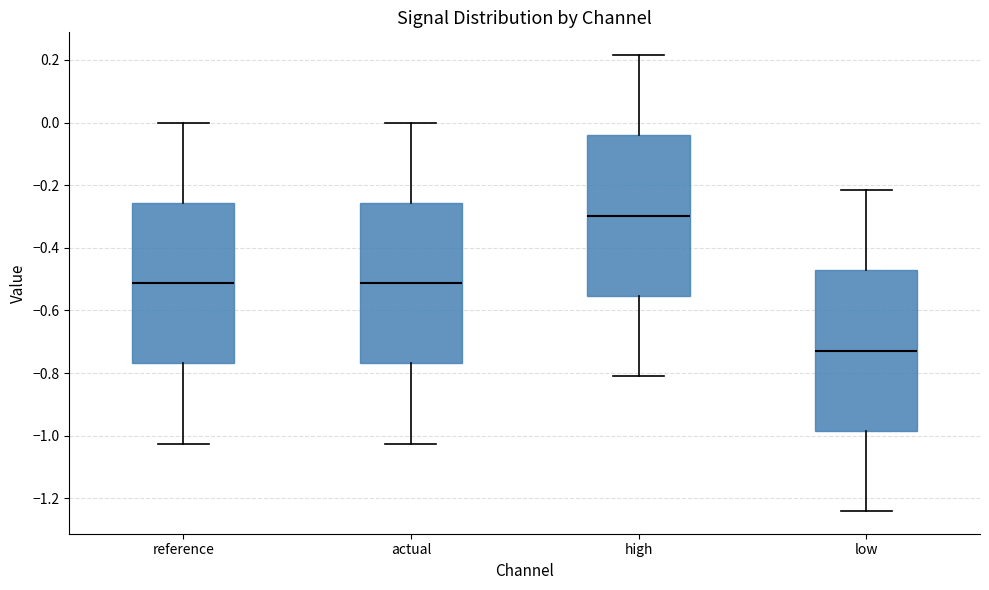

Where does the upper whisker of the box for actual end on the y-axis? The values are not printed on the chart, so give them approximately, as read against the axis.

0.00